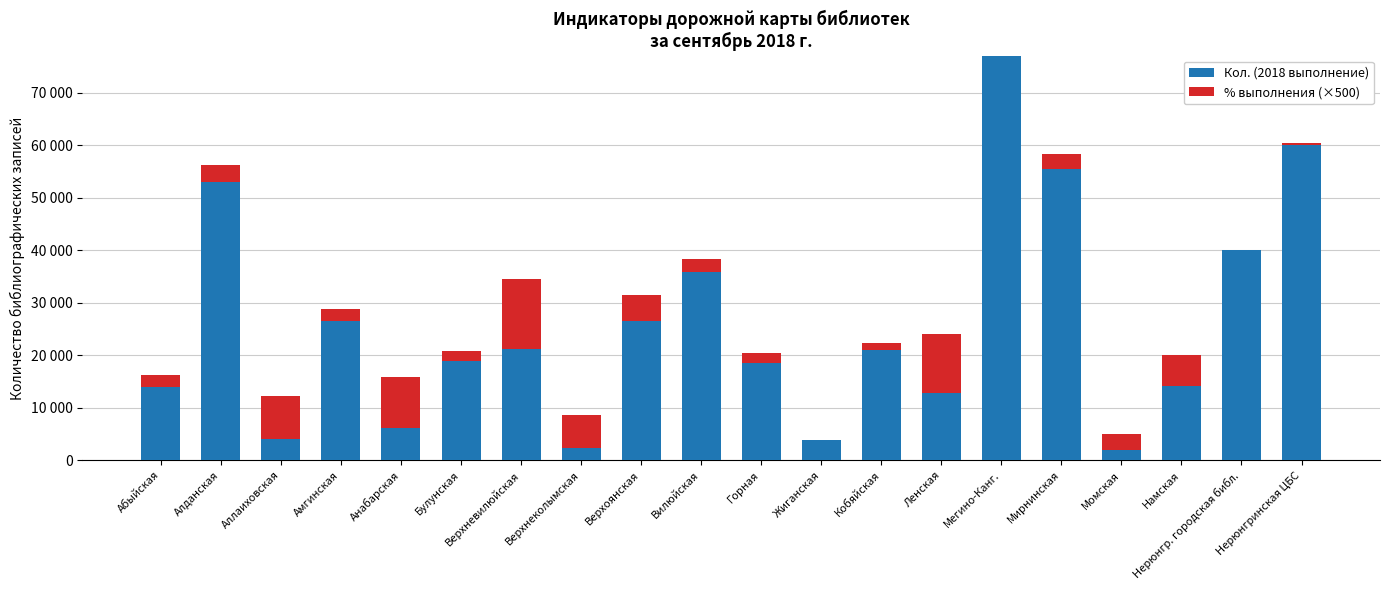

What are all the series names shown in the legend?

Кол. (2018 выполнение), % выполнения (×500)